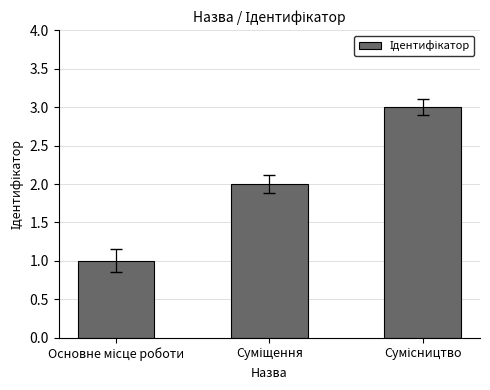

What is the greatest value displayed?

3